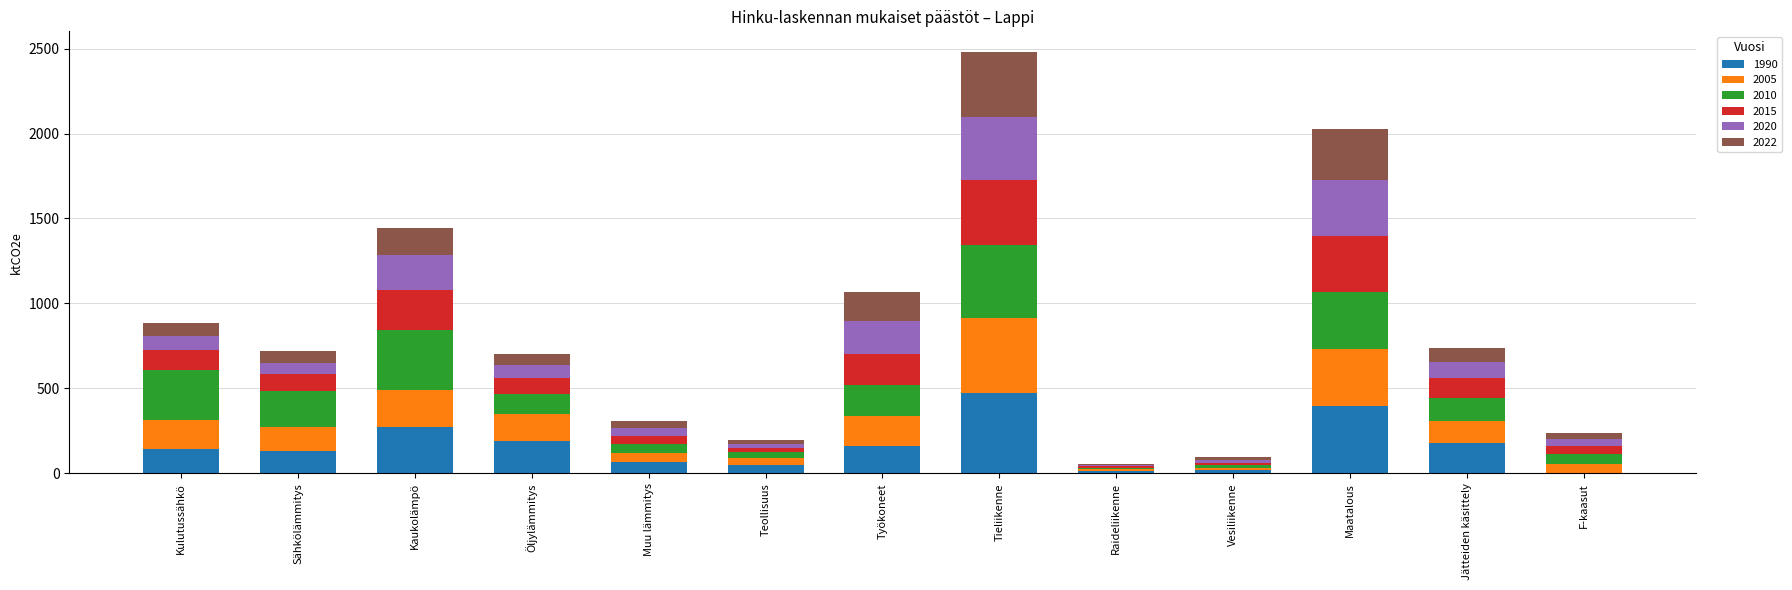

At which category is the sum across all series the highest?

Tieliikenne